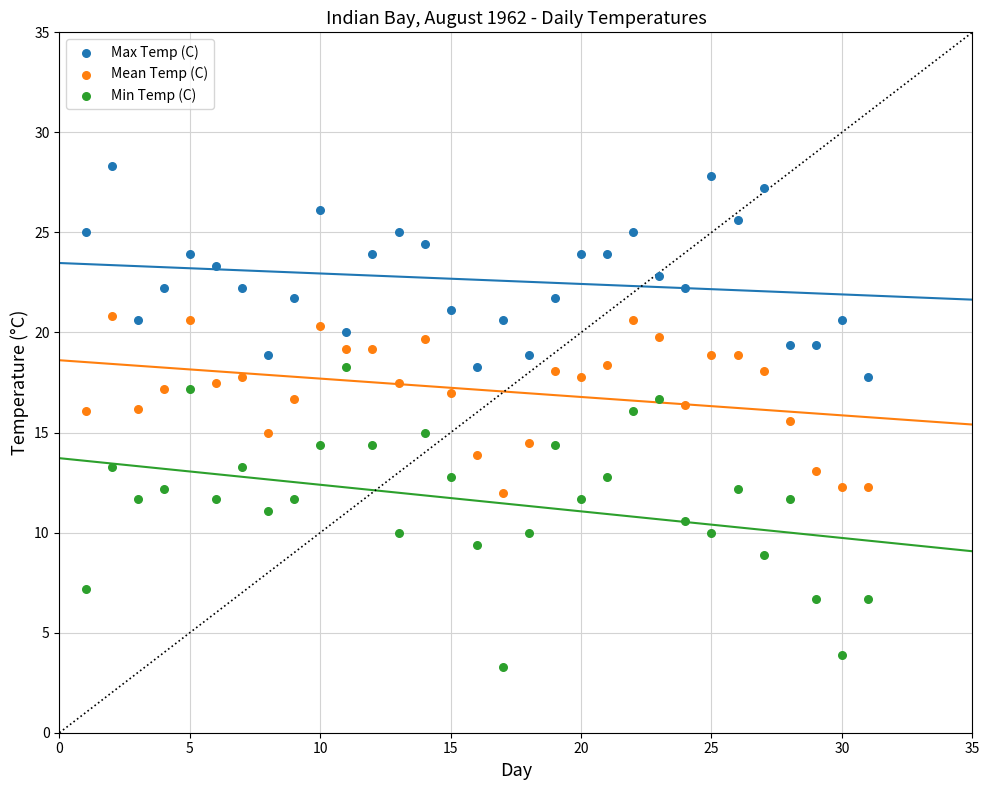

What is the X range (max minus min) for the scatter plot?

30.0